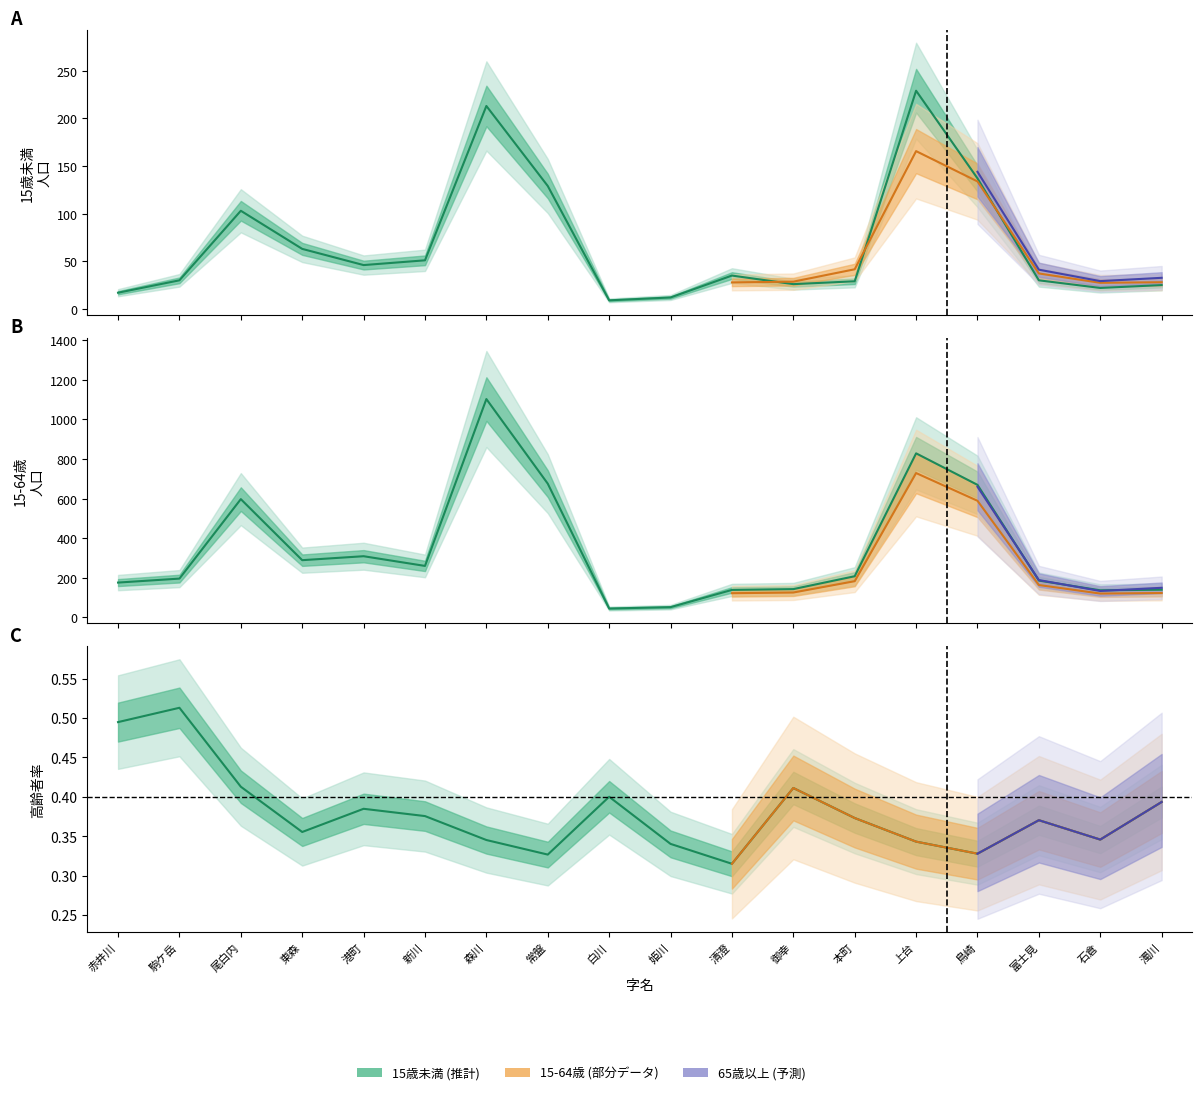

True or false: 15歳未満(計) and 15-64歳(計) intersect in this chart.

False